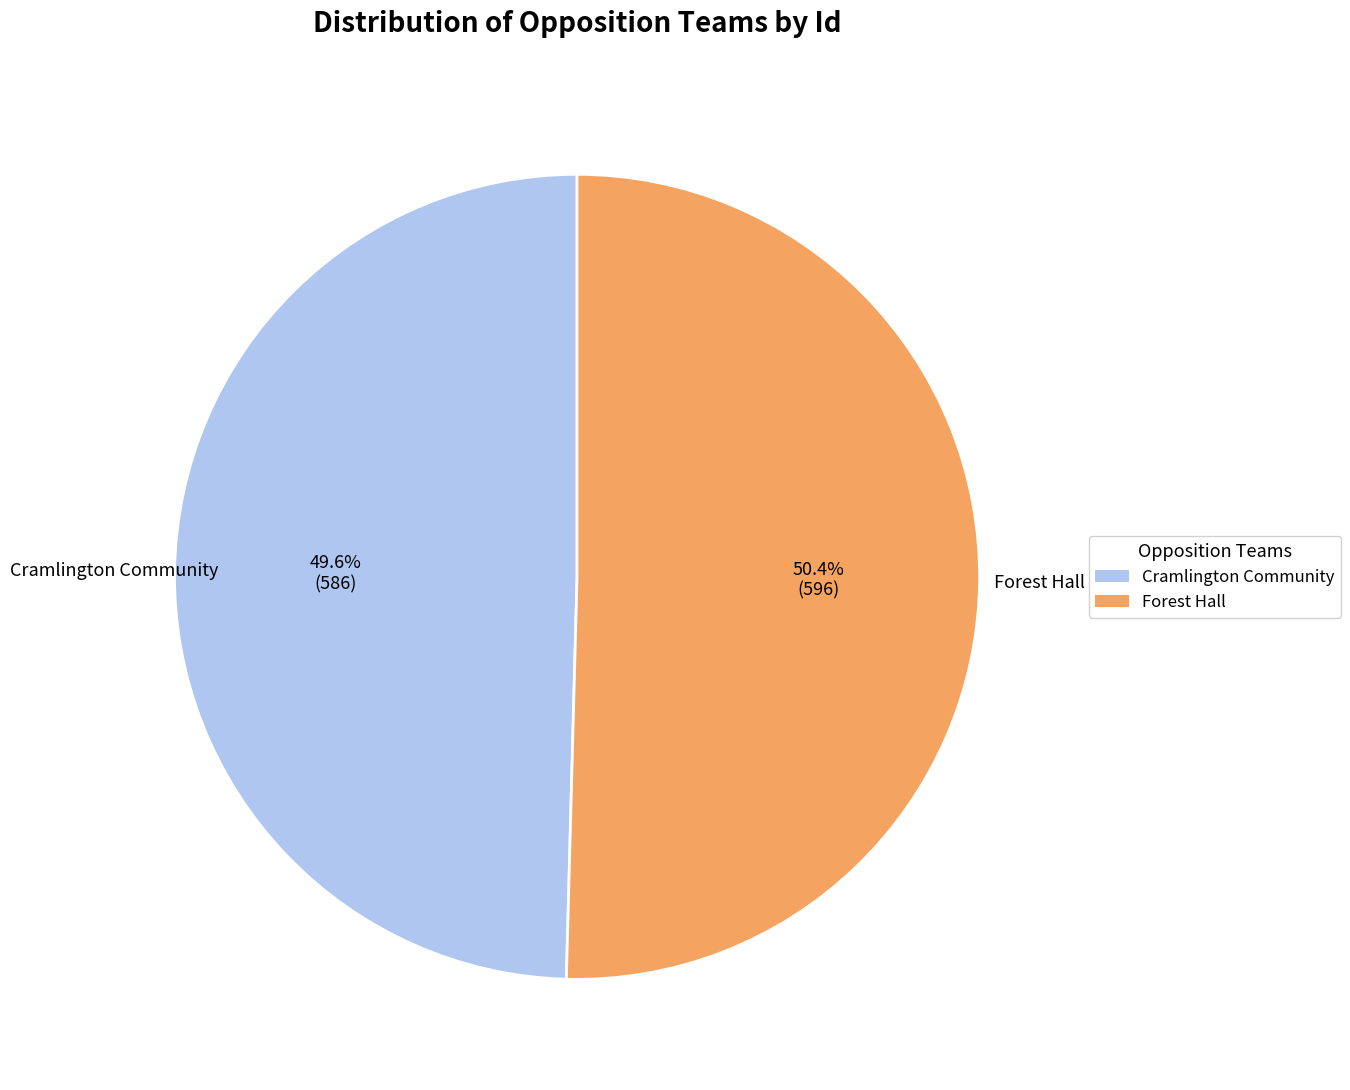

Count the number of slices in the pie.

2